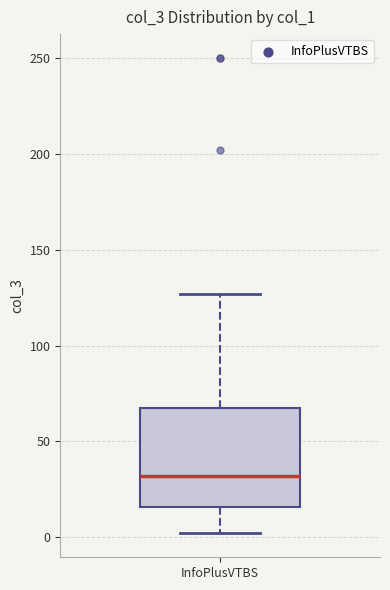

Transcribe this box plot: give where the median line is, the range the box spans, and where the two whiskers end, as read against the y-axis. The values are not printed on the chart, so give them approximately, as read against the axis.

median 30, box 15 to 70, whiskers 0 to 125